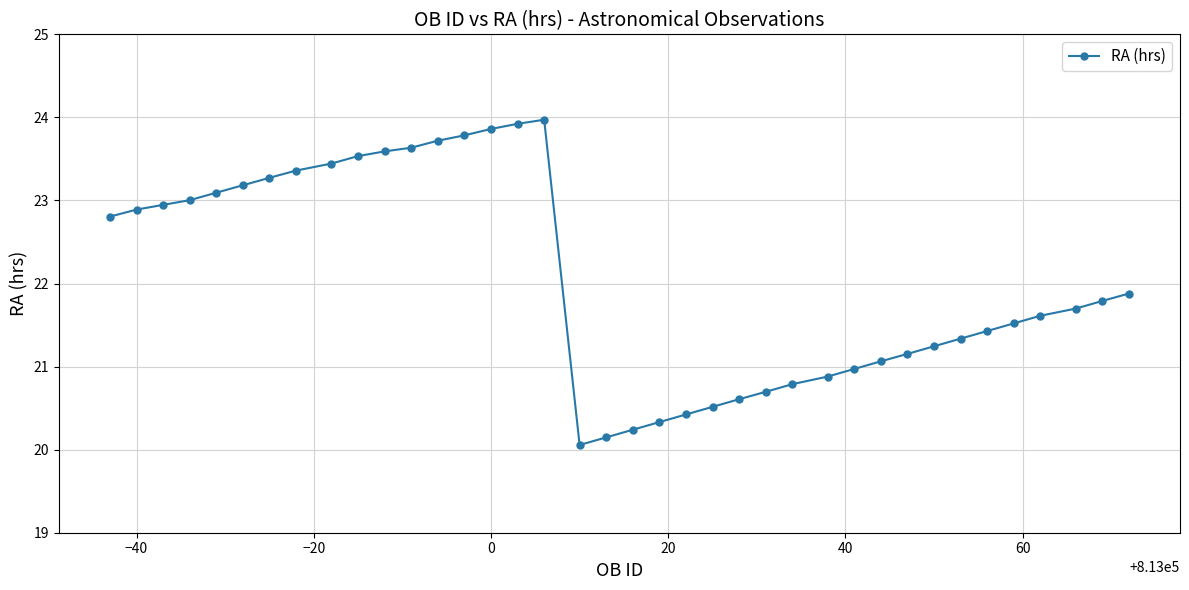

What is the value of the 26th point from the left?

20.8